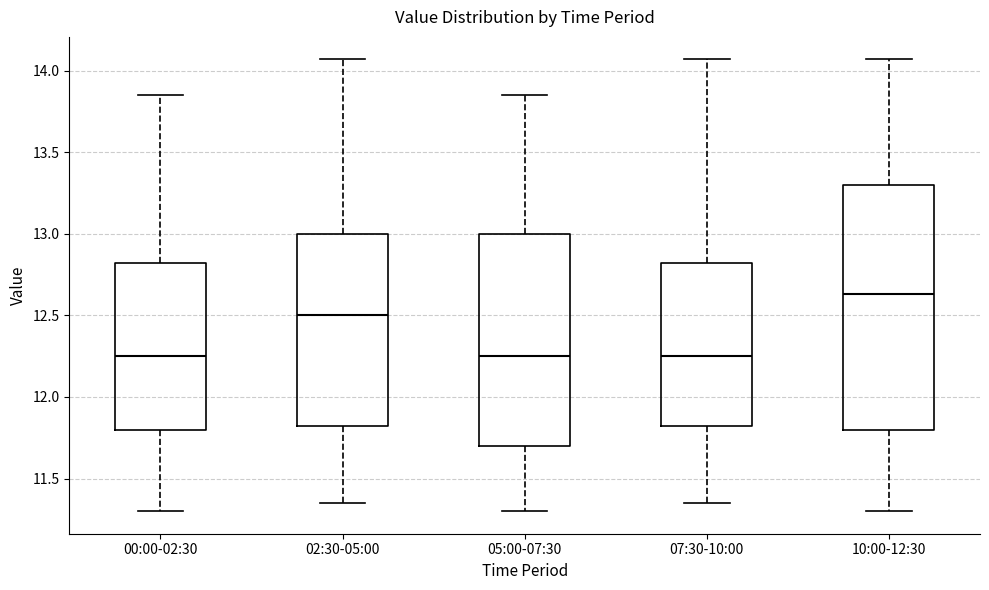

Where does the median line of the box for 10:00-12:30 sit on the y-axis? The values are not printed on the chart, so give them approximately, as read against the axis.

12.65